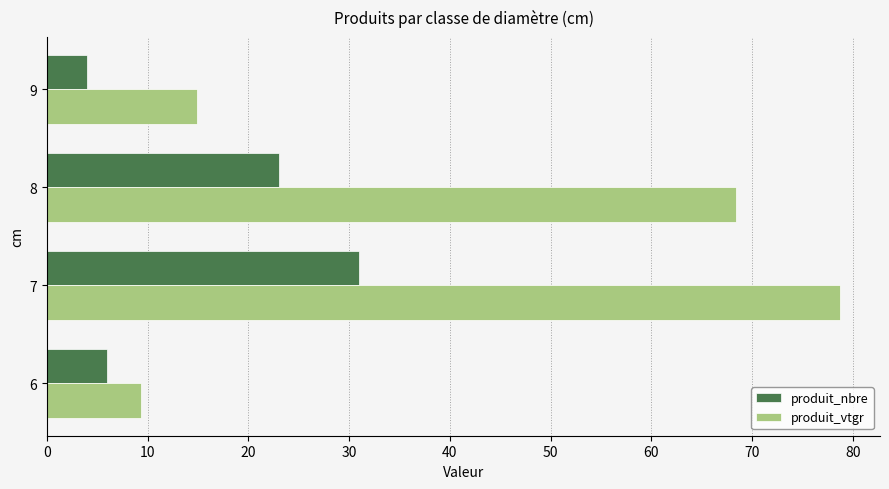

List the series in order of their peak value, lowest first.

produit_nbre, produit_vtgr